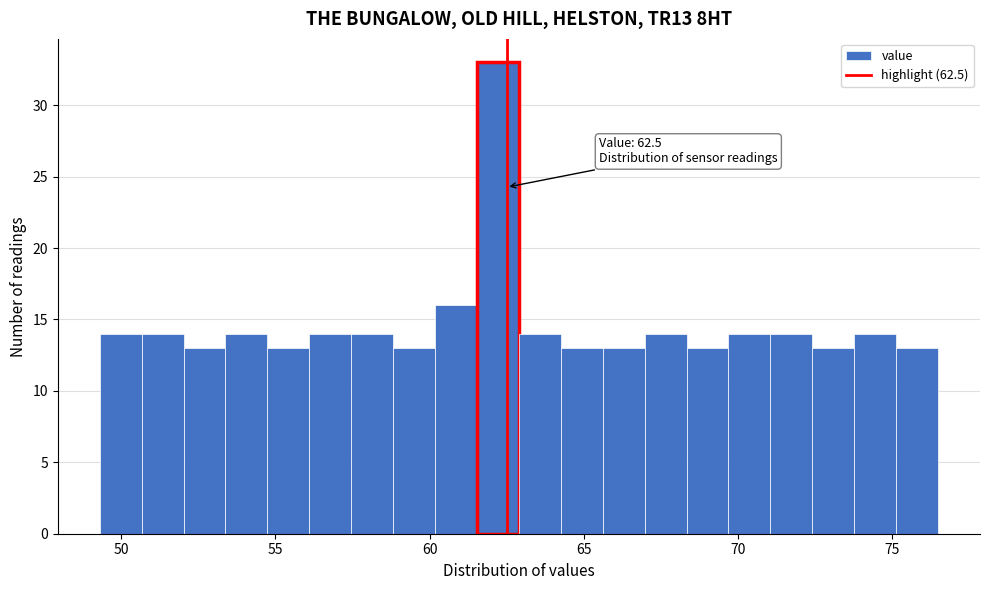

Around what value on the x-axis is the tallest bar? Give the approximate position of its centre, as read against the axis.

62.0